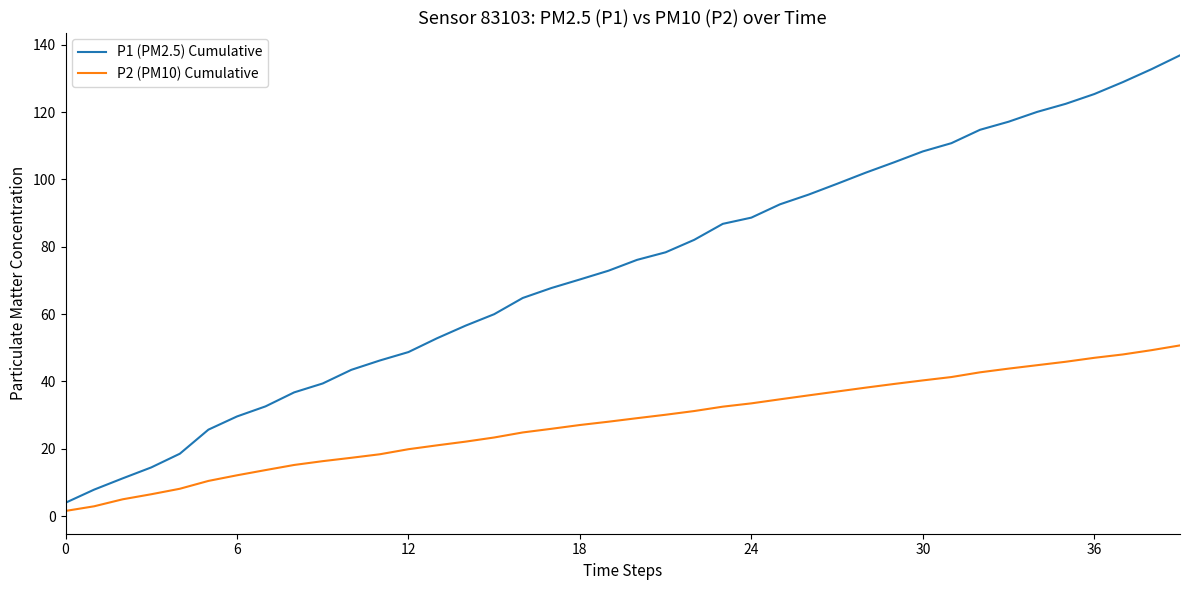

What is the greatest value displayed?

136.9